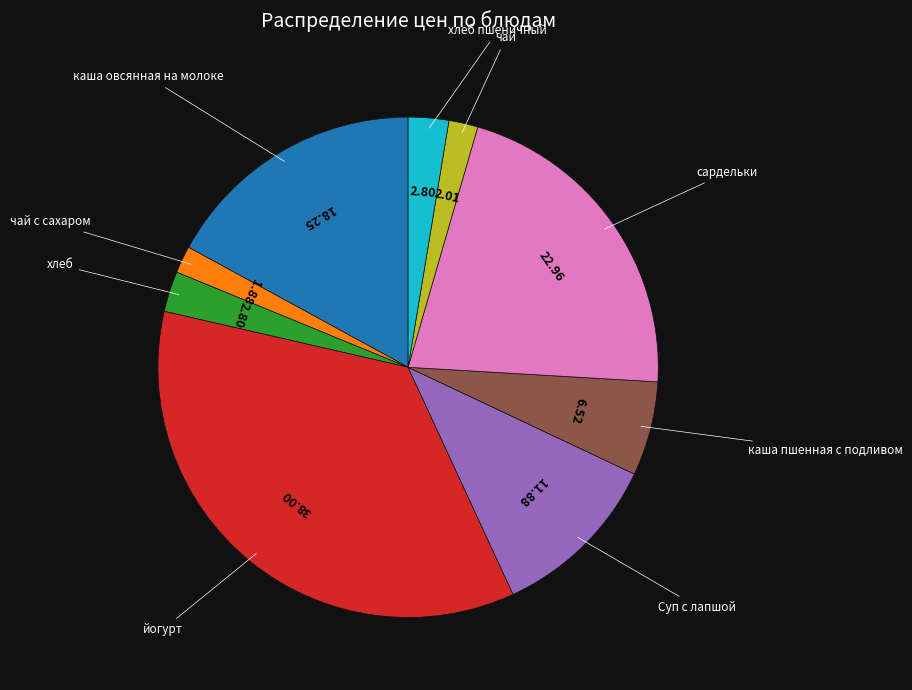

Does any single category account for the majority?

No